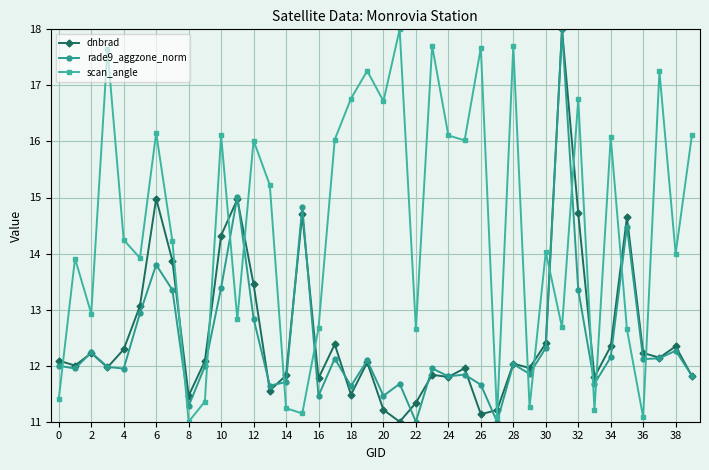

True or false: rade9_aggzone_norm has more than 1 points higher than both neighbors.

True